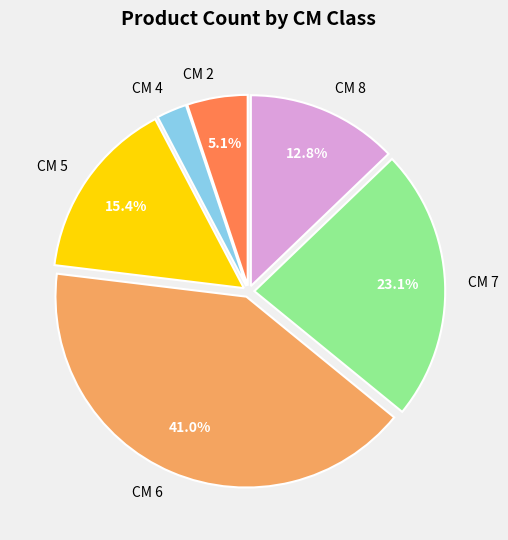

Is there any slice that represents more than half of the pie?

No